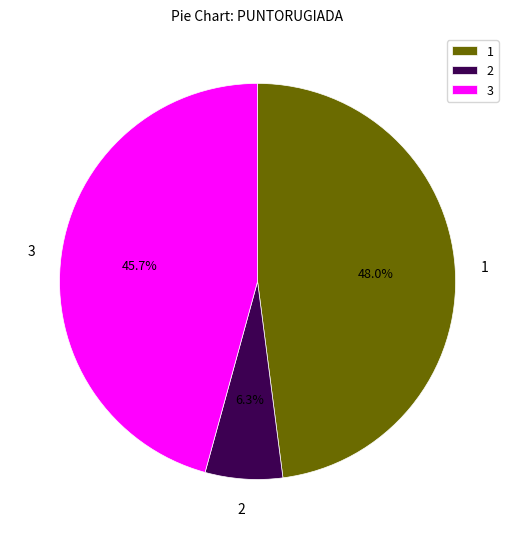

To the nearest percent, what is the difference between the largest and smallest slice percentages?

42%